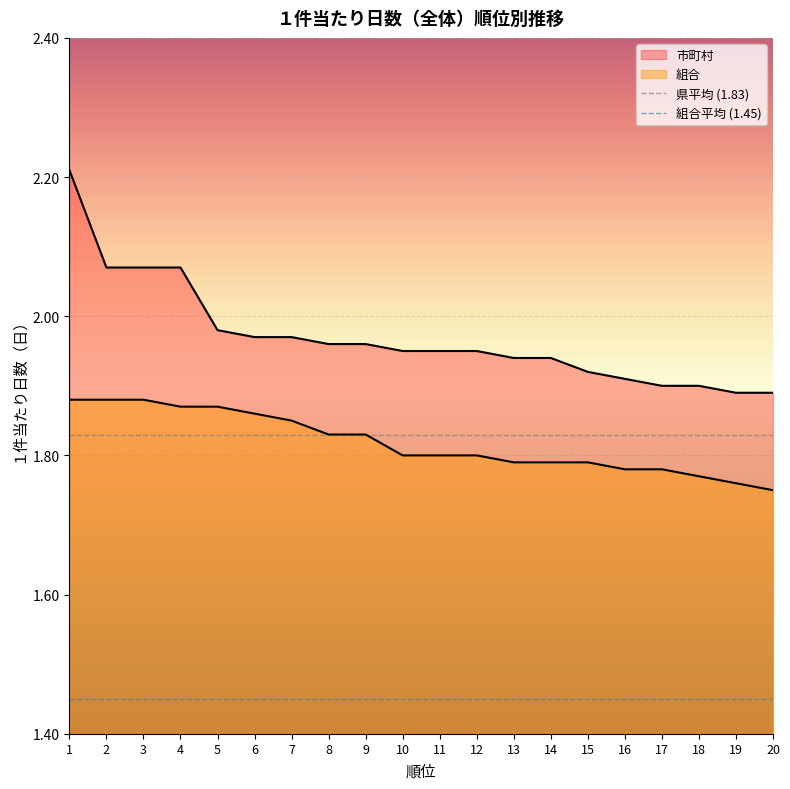

At which category is the sum across all series the highest?

1